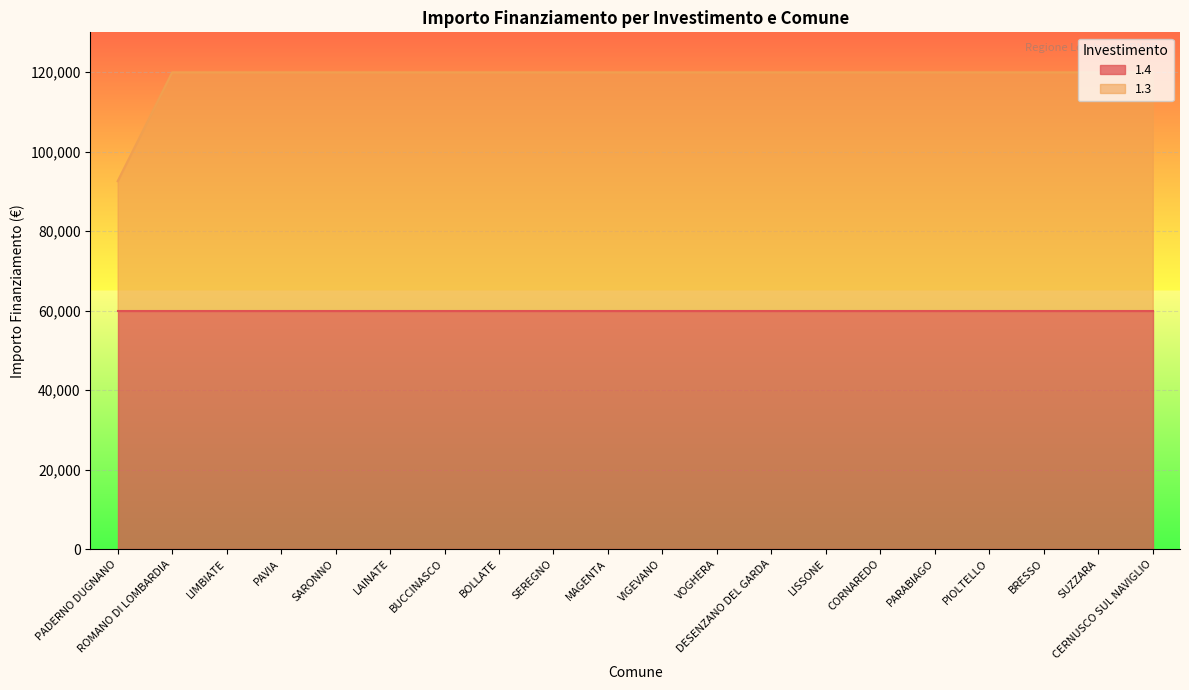

Reading left to right, transcribe all the data shown in this chart.

PADERNO DUGNANO=92555	ROMANO DI LOMBARDIA=119932	LIMBIATE=119932	PAVIA=119932	SARONNO=119932	LAINATE=119932	BUCCINASCO=119932	BOLLATE=119932	SEREGNO=119932	MAGENTA=119932	VIGEVANO=119932	VOGHERA=119932	DESENZANO DEL GARDA=119932	LISSONE=119932	CORNAREDO=119932	PARABIAGO=119932	PIOLTELLO=119932	BRESSO=119932	SUZZARA=119932	CERNUSCO SUL NAVIGLIO=119932